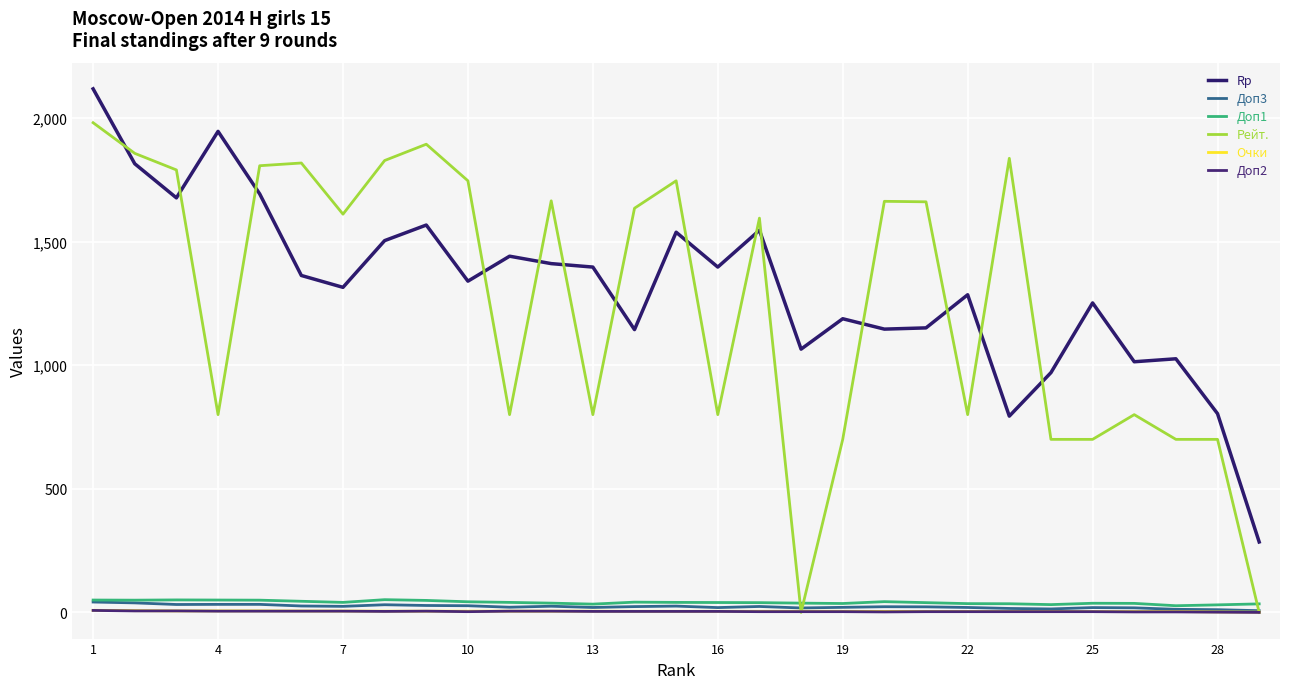

What is the value of the Доп3 point at the 20th from the left?

24.5